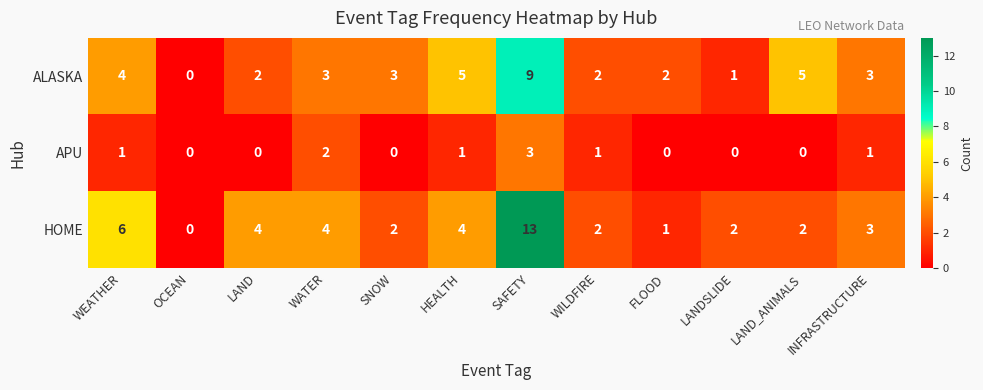

Between HEALTH and LANDSLIDE, which series saw the biggest shift?

ALASKA